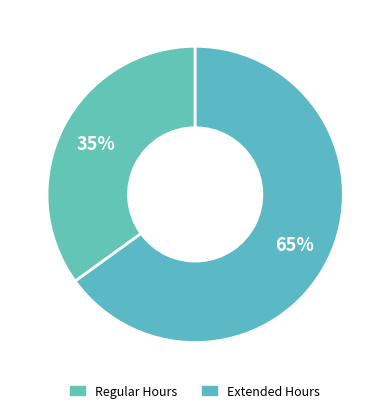

How many slices are in this pie chart?

2